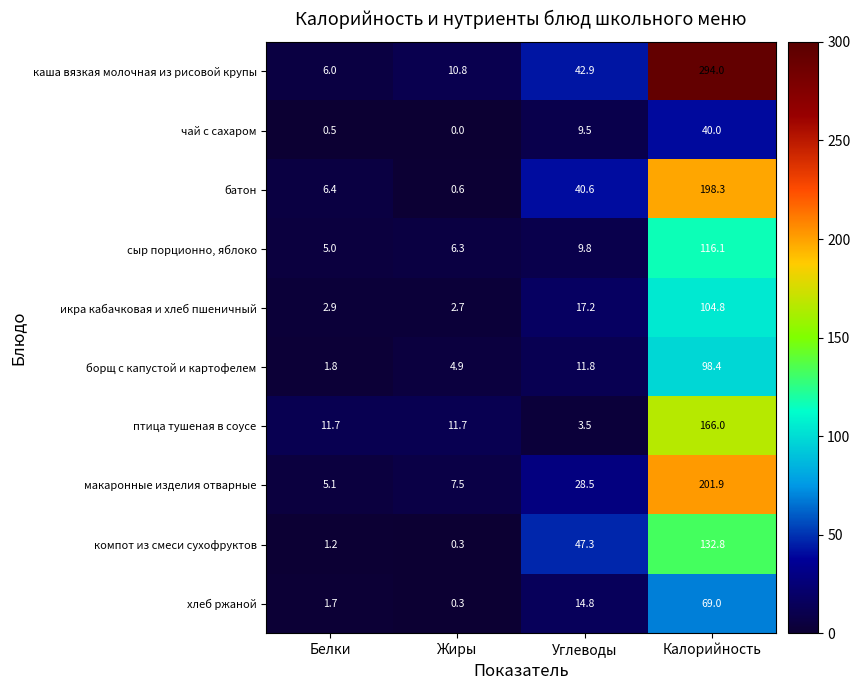

At which label does хлеб ржаной first exceed 14?

Углеводы